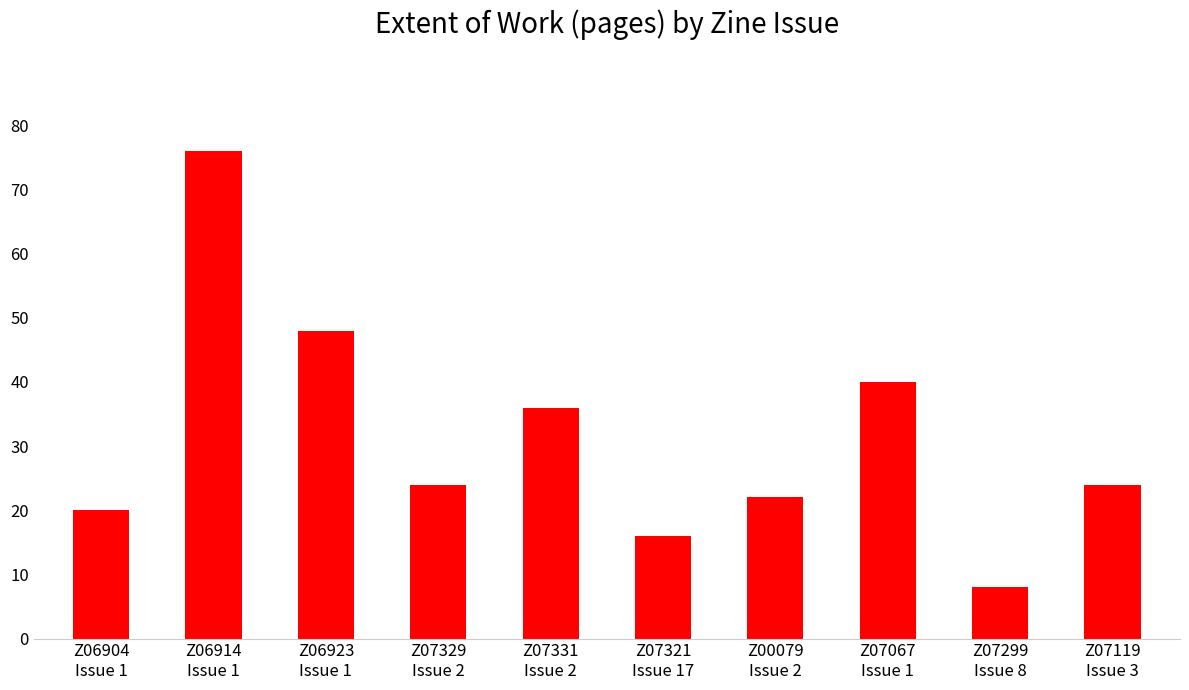

Which category has the lowest value across all series?

Z07299
Issue 8